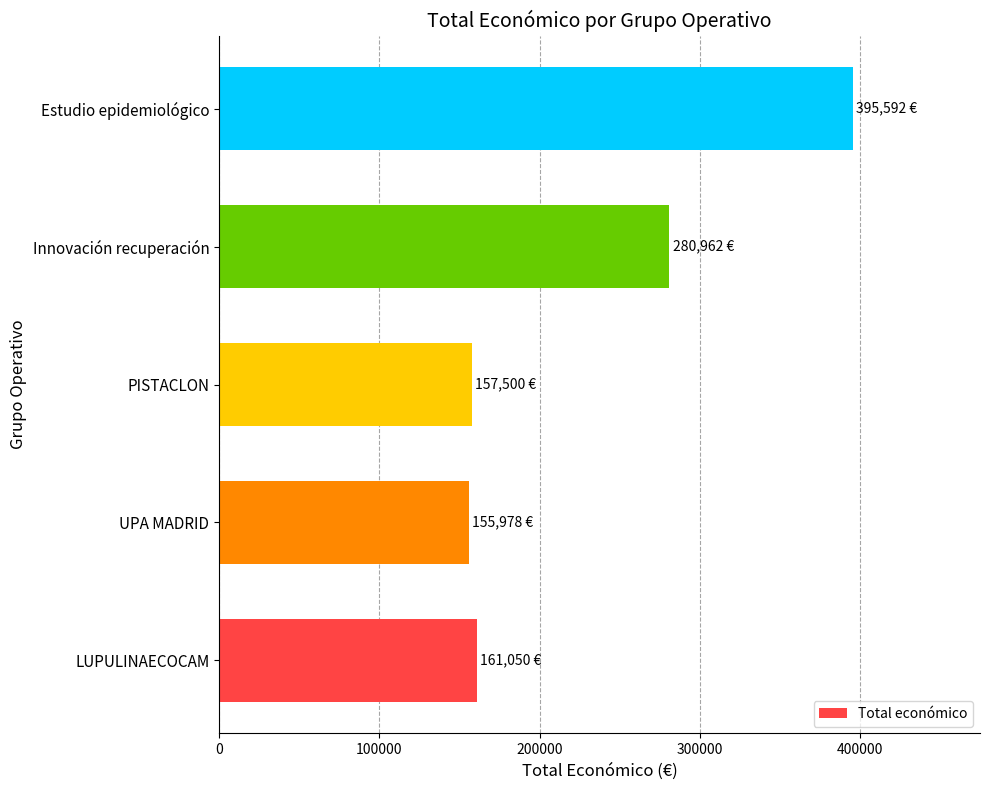

What is the sum of all values?

1151082